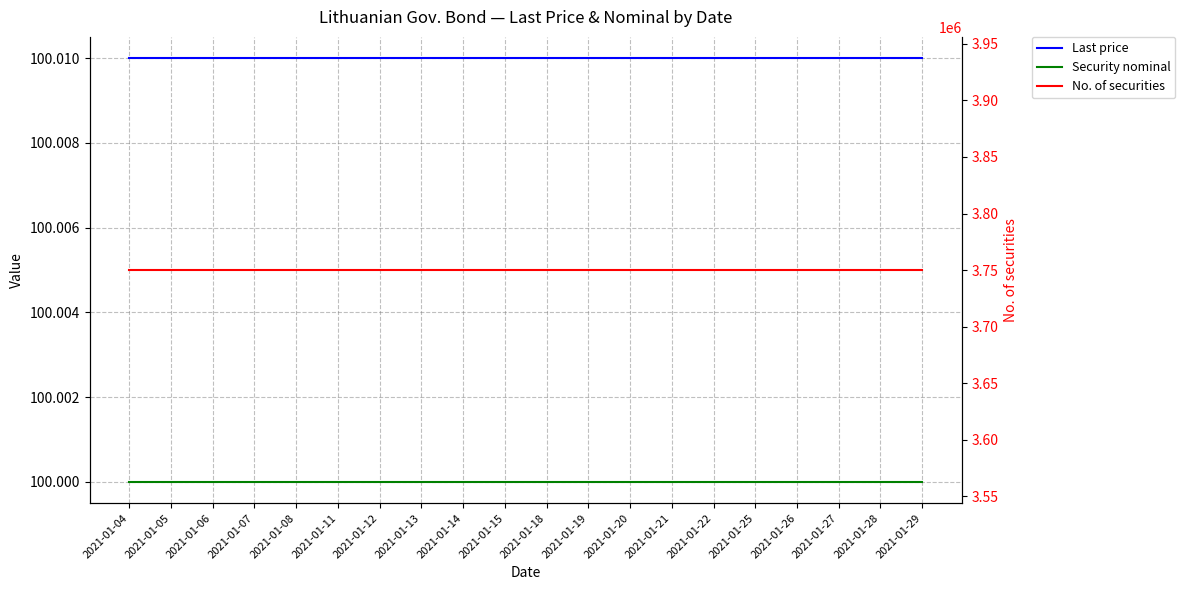

What is the maximum value shown in the chart?

3750000.0